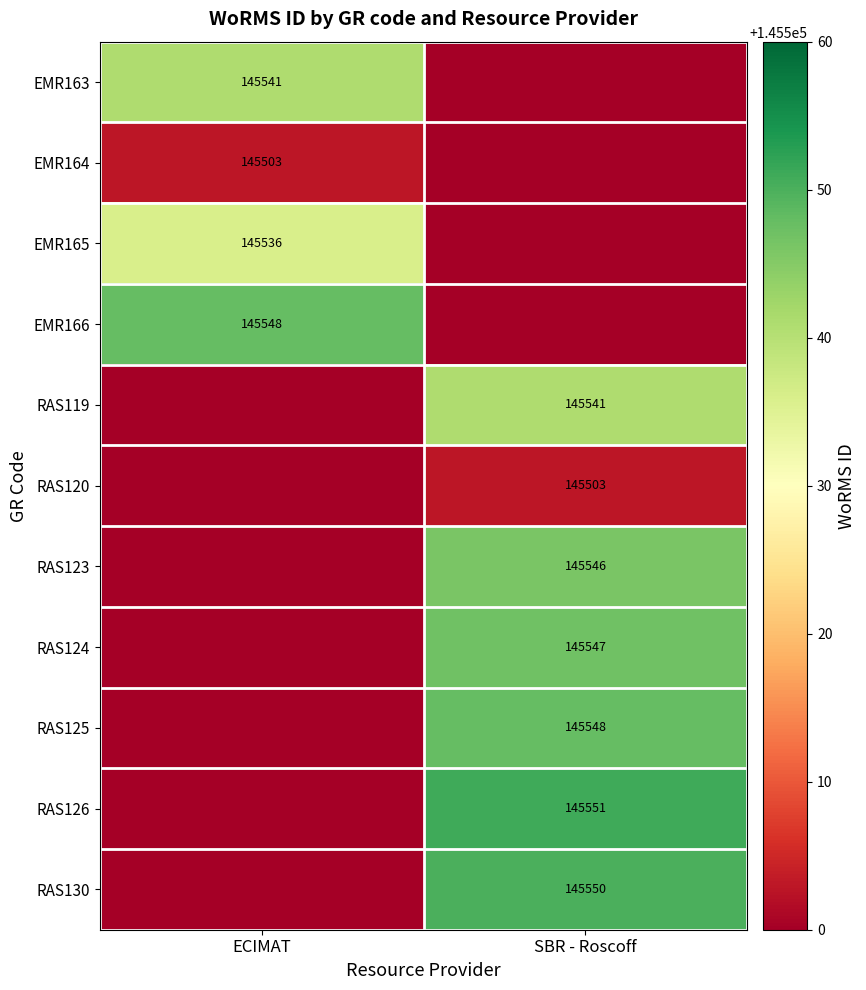

At how many categories does at least one series exceed 141389?

2